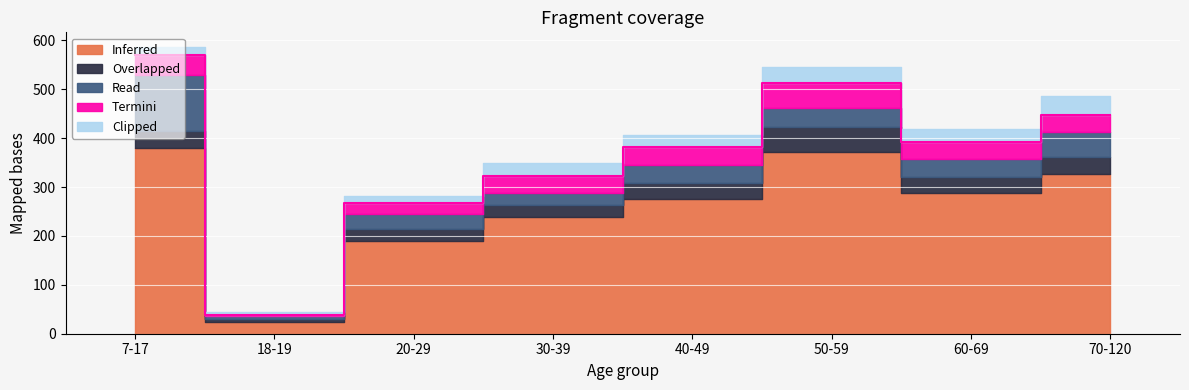

What is the minimum value for Clipped?

5